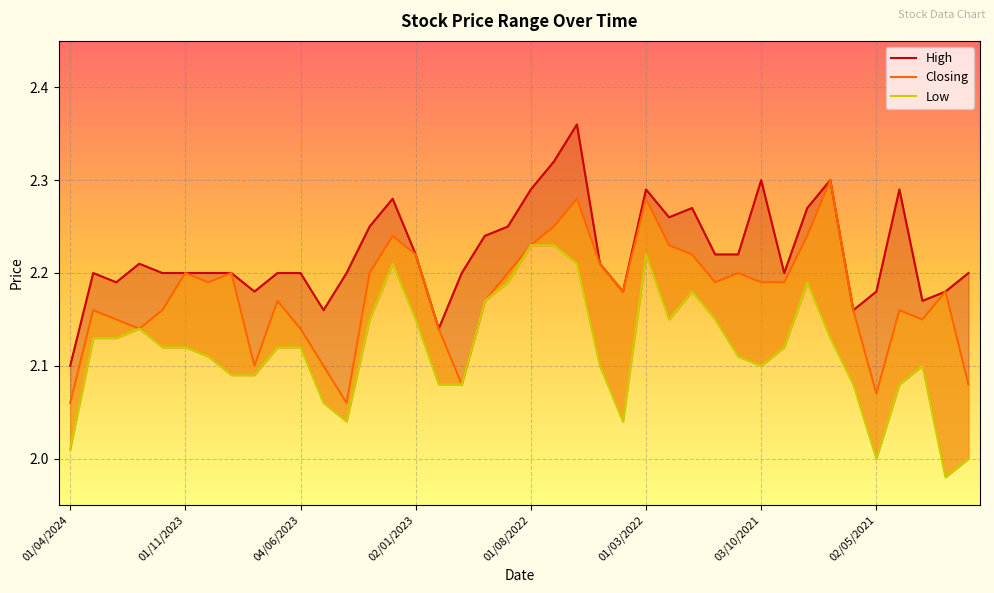

Which label corresponds to the largest value in the chart?

01/06/2022